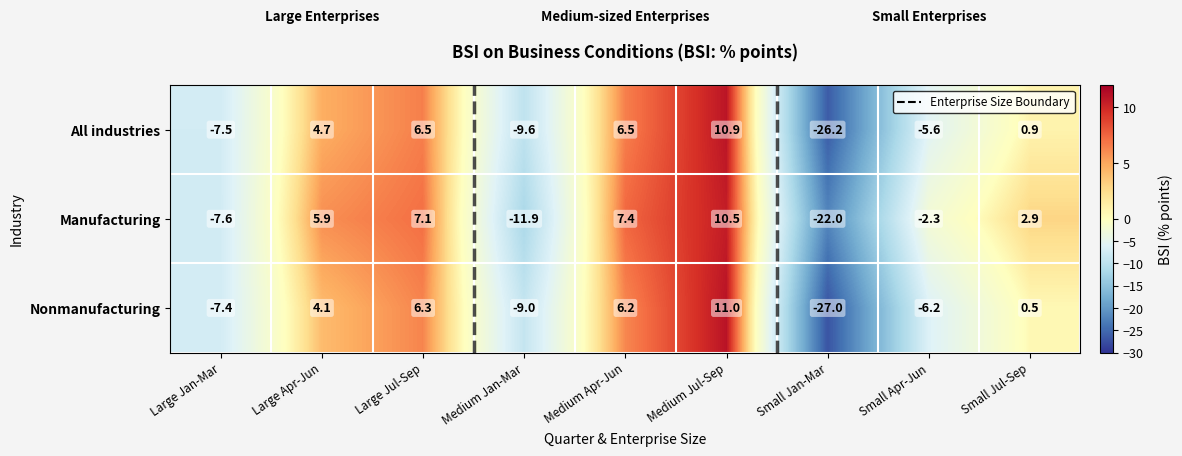

Read the Nonmanufacturing value at Small Jul-Sep.

0.5